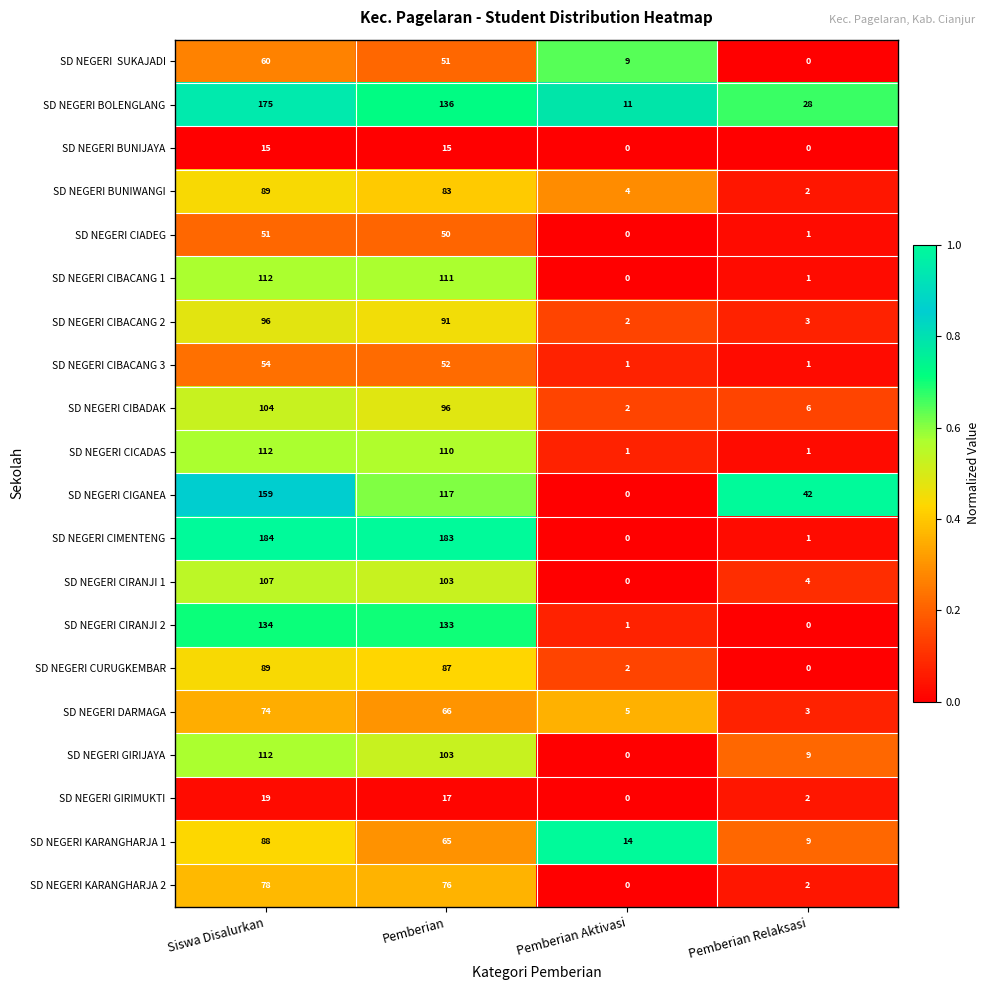

At which label does SD NEGERI CICADAS first exceed 110?

Siswa Disalurkan